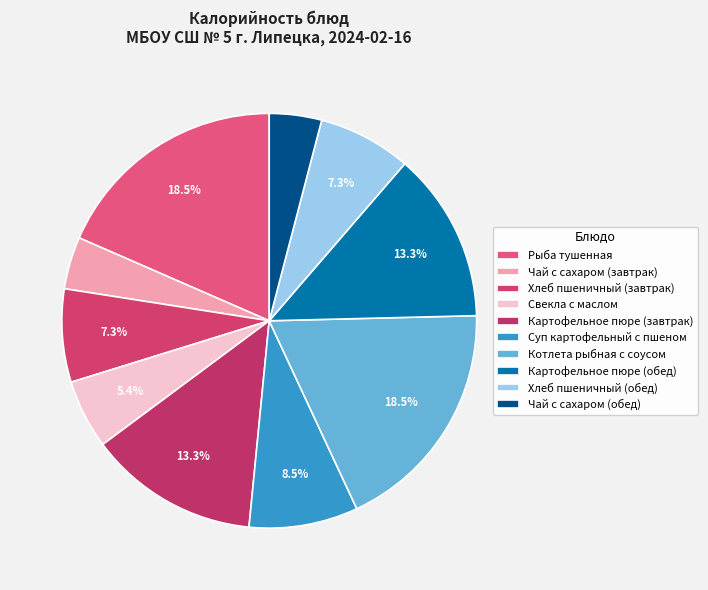

Do Хлеб пшеничный (обед) and Хлеб пшеничный (завтрак) together represent more than half of the pie?

No